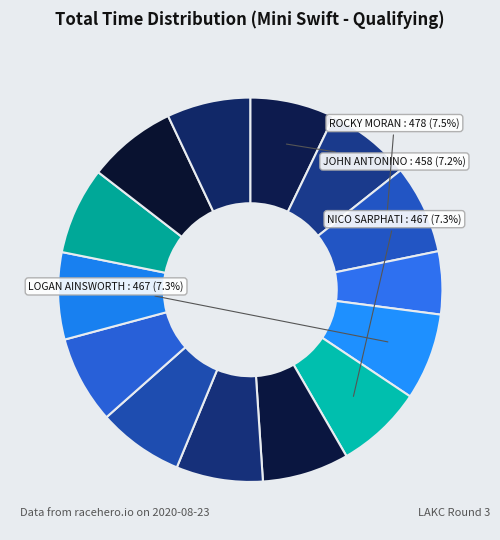

Which slice is the largest?

JACKSON GLENDENNING